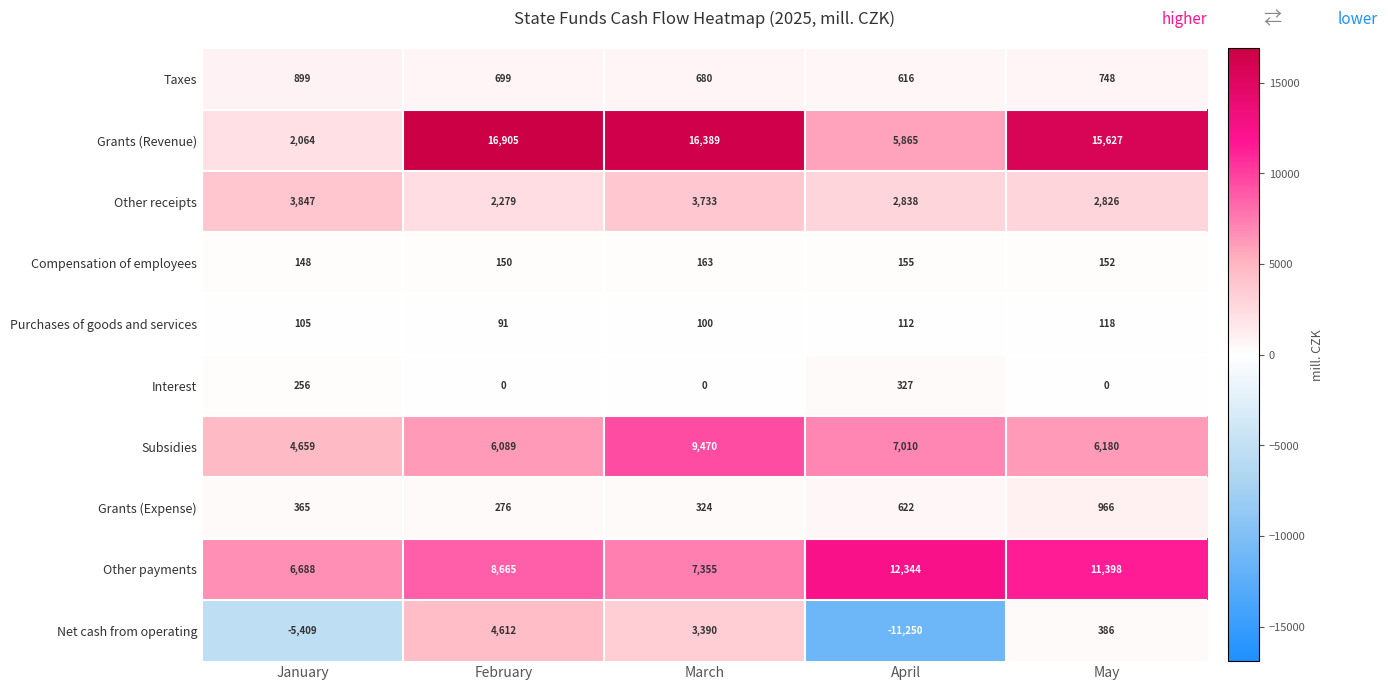

Which category has the highest value in the Subsidies series?

March